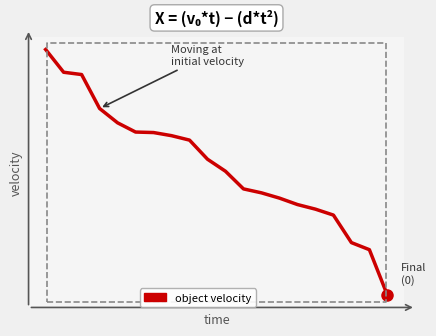

Reading right to left, what are all the values shown in this chart?

0.0	0.2	0.2	0.3	0.4	0.4	0.4	0.4	0.4	0.5	0.6	0.6	0.6	0.7	0.7	0.7	0.8	0.9	0.9	1.0